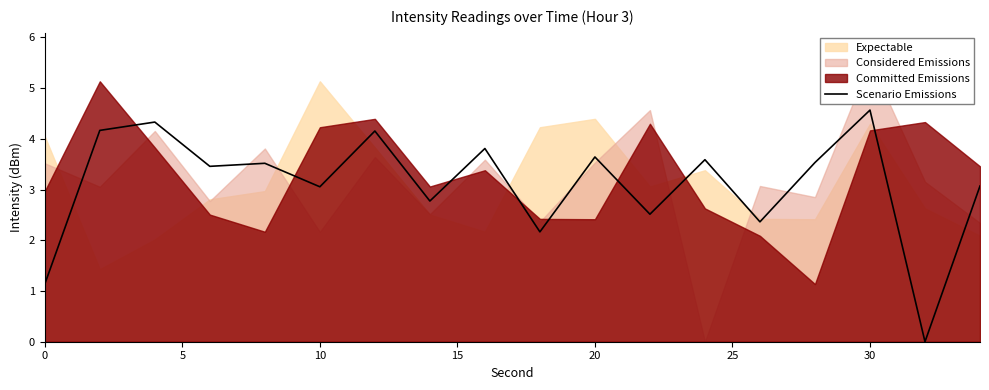

The value of Scenario Emissions at 10 is 5.1. True or false?

False